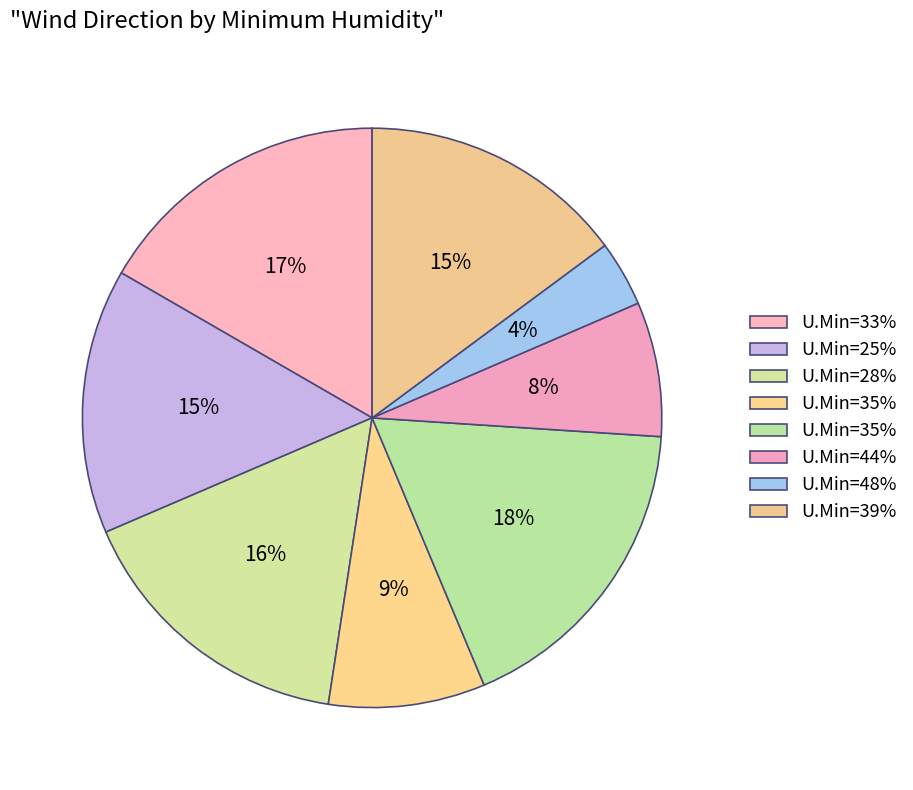

Count the number of slices in the pie.

8